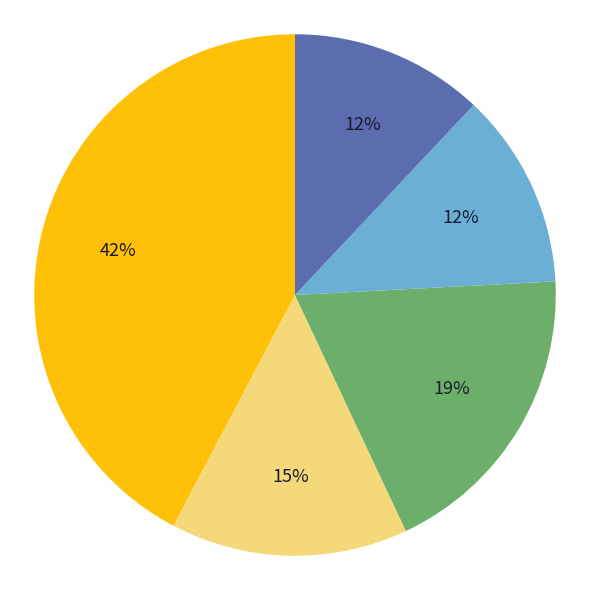

To the nearest percent, what is the difference between the largest and smallest slice percentages?

30%